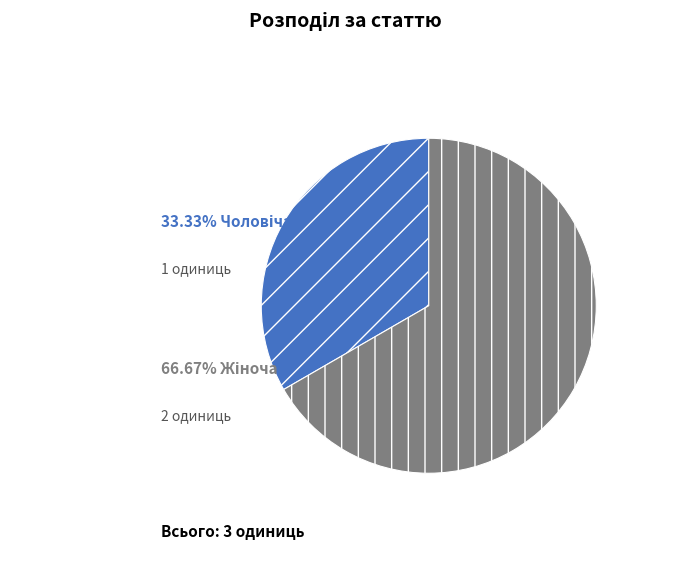

Does any single category account for the majority?

Yes